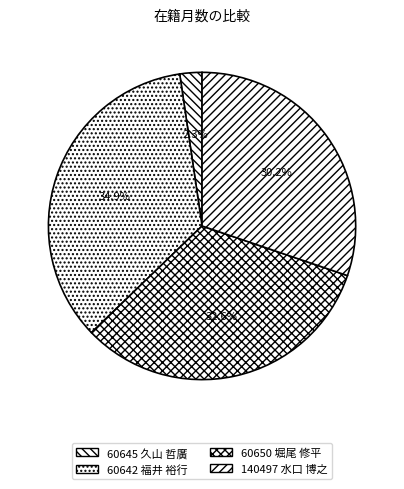

Does 140497 水口 博之 represent more than half of the total?

No